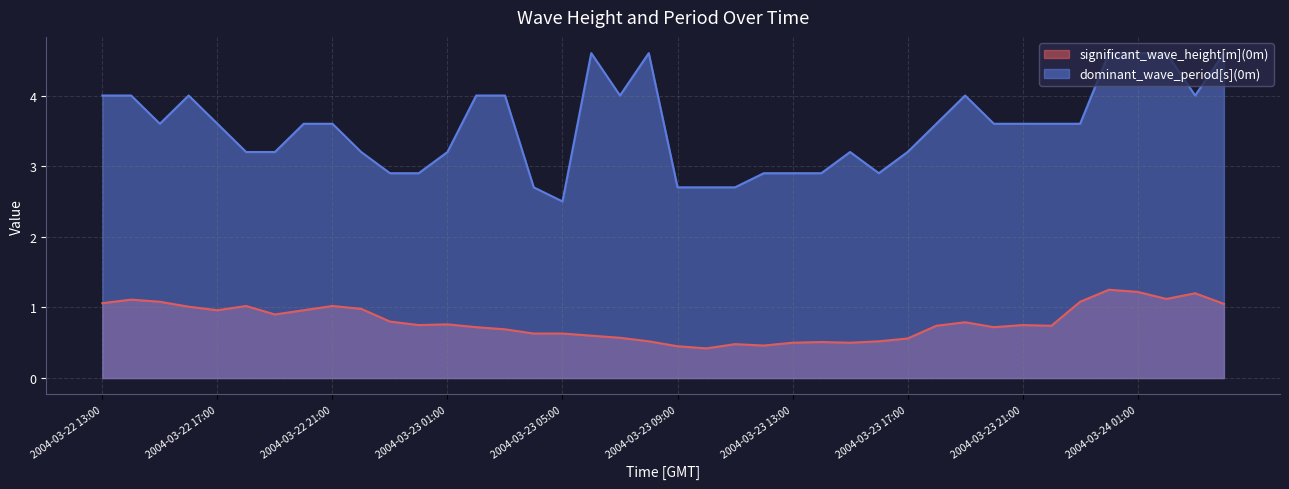

What are all the series names shown in the legend?

significant_wave_height[m](0m), dominant_wave_period[s](0m)